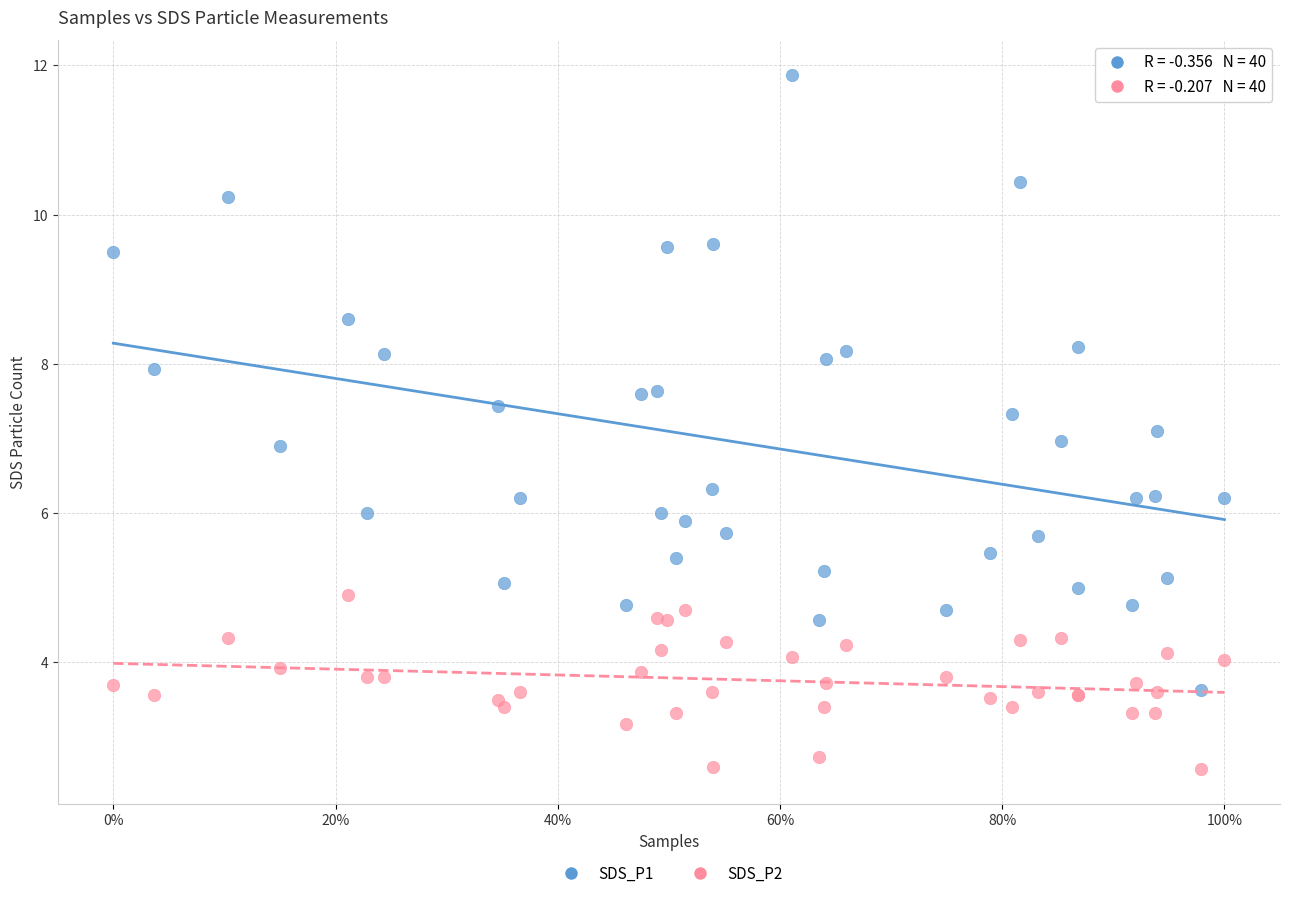

What is the X range (max minus min) for the scatter plot?

1.0